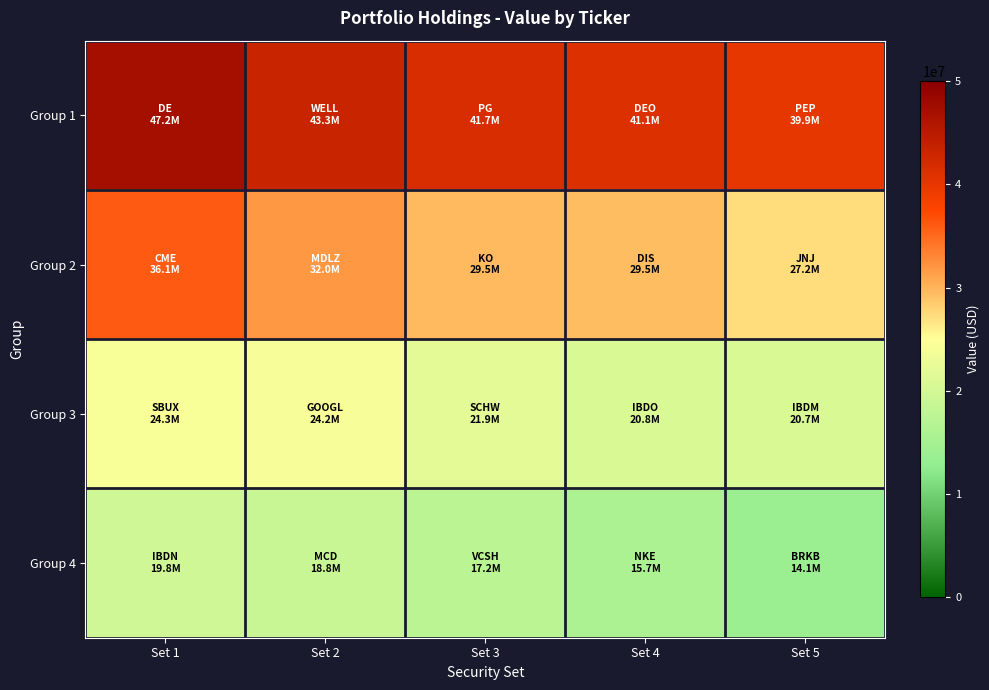

Reading left to right, list all the values displayed in this chart.

Group 1: Set 1=47171000	Set 2=43306000	Set 3=41749000	Set 4=41149000	Set 5=39864000
Group 2: Set 1=36073000	Set 2=32024000	Set 3=29493000	Set 4=29468000	Set 5=27216000
Group 3: Set 1=24323000	Set 2=24177000	Set 3=21889000	Set 4=20783000	Set 5=20706000
Group 4: Set 1=19798000	Set 2=18803000	Set 3=17209000	Set 4=15656000	Set 5=14050000